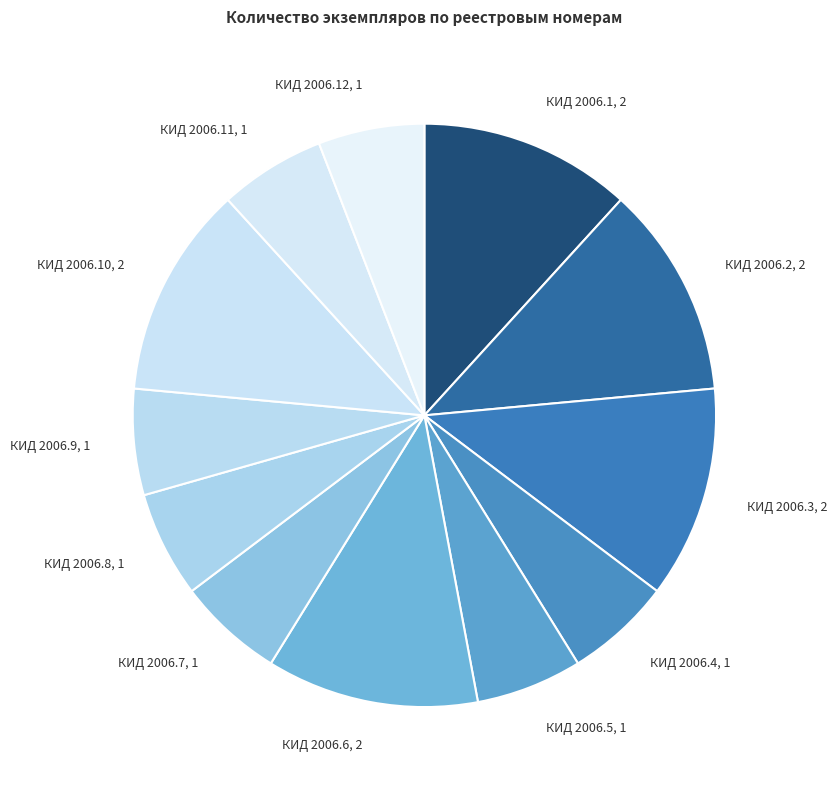

What is the ratio of the value at КИД 2006.4, 1 to the value at КИД 2006.1, 2?

0.5